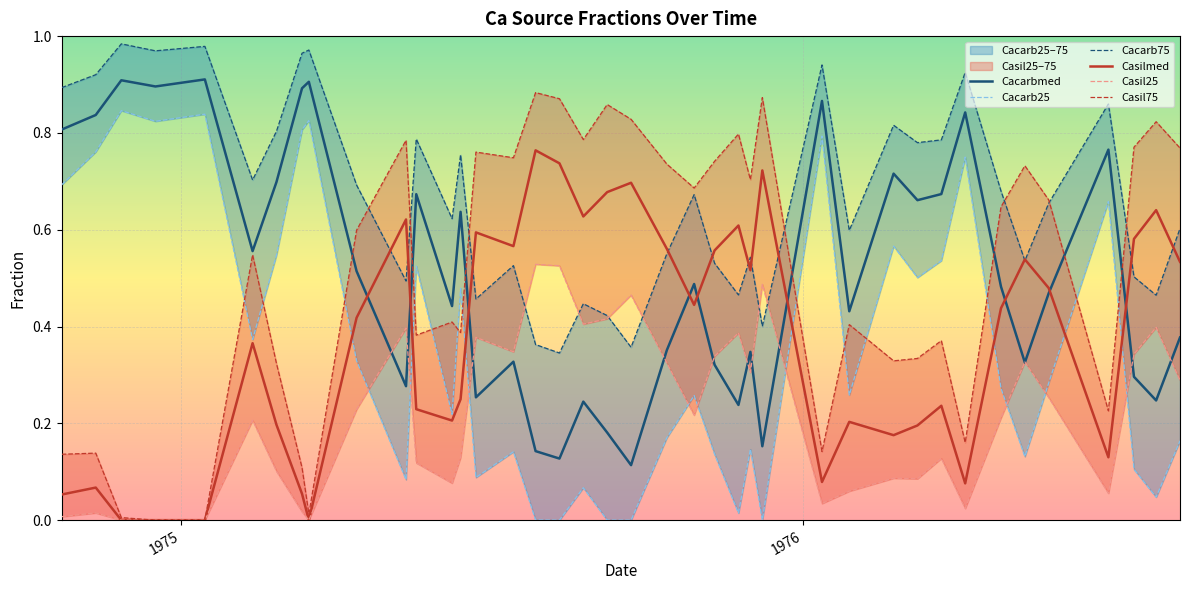

True or false: Casilmed and Casil25 cross at least once.

False